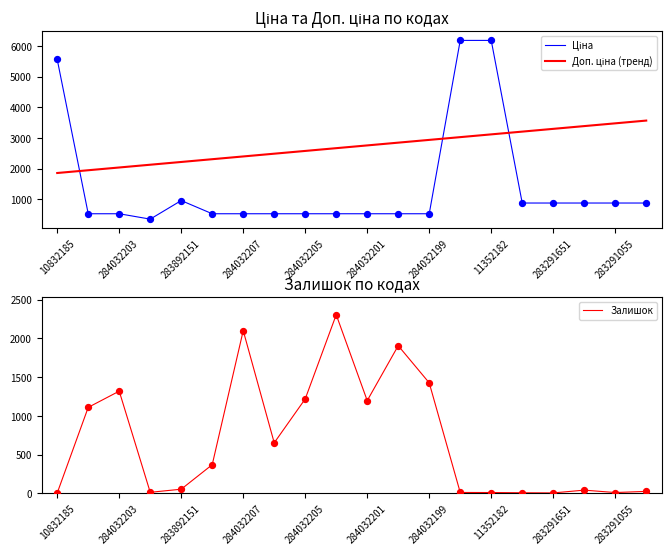

The Залишок series shows 1426 at 284032199. True or false?

True